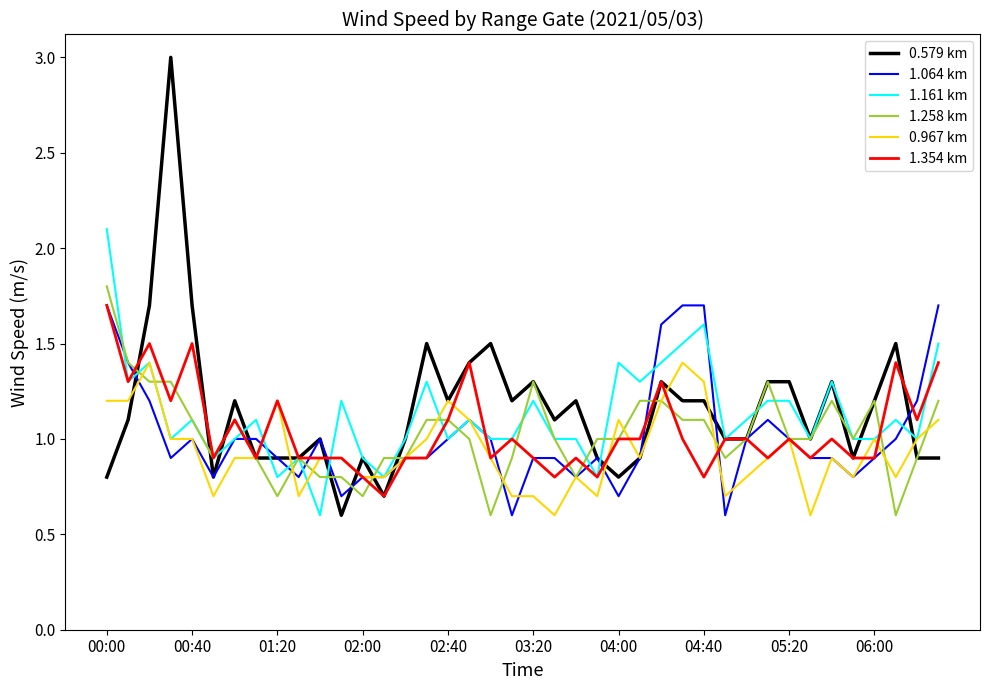

Reading left to right, list all the values displayed in this chart.

0.579 km: 0.8	1.1	1.7	3.0	1.7	0.8	1.2	0.9	0.9	0.9	1.0	0.6	0.9	0.7	1.0	1.5	1.2	1.4	1.5	1.2	1.3	1.1	1.2	0.9	0.8	0.9	1.3	1.2	1.2	1.0	1.0	1.3	1.3	1.0	1.3	0.9	1.2	1.5	0.9	0.9
1.064 km: 1.7	1.4	1.2	0.9	1.0	0.8	1.0	1.0	0.9	0.8	1.0	0.7	0.8	0.8	0.9	0.9	1.0	1.1	1.0	0.6	0.9	0.9	0.8	0.9	0.7	0.9	1.6	1.7	1.7	0.6	1.0	1.1	1.0	0.9	0.9	0.8	0.9	1.0	1.2	1.7
1.161 km: 2.1	1.3	1.4	1.0	1.1	0.9	1.0	1.1	0.8	0.9	0.6	1.2	0.9	0.8	1.0	1.3	1.0	1.1	1.0	1.0	1.2	1.0	1.0	0.8	1.4	1.3	1.4	1.5	1.6	1.0	1.1	1.2	1.2	1.0	1.3	1.0	1.0	1.1	1.0	1.5
1.258 km: 1.8	1.4	1.3	1.3	1.1	0.9	1.1	0.9	0.7	0.9	0.8	0.8	0.7	0.9	0.9	1.1	1.1	1.0	0.6	0.9	1.3	1.0	0.8	1.0	1.0	1.2	1.2	1.1	1.1	0.9	1.0	1.3	1.0	1.0	1.2	1.0	1.2	0.6	0.9	1.2
0.967 km: 1.2	1.2	1.4	1.0	1.0	0.7	0.9	0.9	1.2	0.7	0.9	0.9	0.8	0.8	0.9	1.0	1.2	1.1	0.9	0.7	0.7	0.6	0.8	0.7	1.1	0.9	1.2	1.4	1.3	0.7	0.8	0.9	1.0	0.6	0.9	0.8	1.0	0.8	1.0	1.1
1.354 km: 1.7	1.3	1.5	1.2	1.5	0.9	1.1	0.9	1.2	0.9	0.9	0.9	0.8	0.7	0.9	0.9	1.1	1.4	0.9	1.0	0.9	0.8	0.9	0.8	1.0	1.0	1.3	1.0	0.8	1.0	1.0	0.9	1.0	0.9	1.0	0.9	0.9	1.4	1.1	1.4